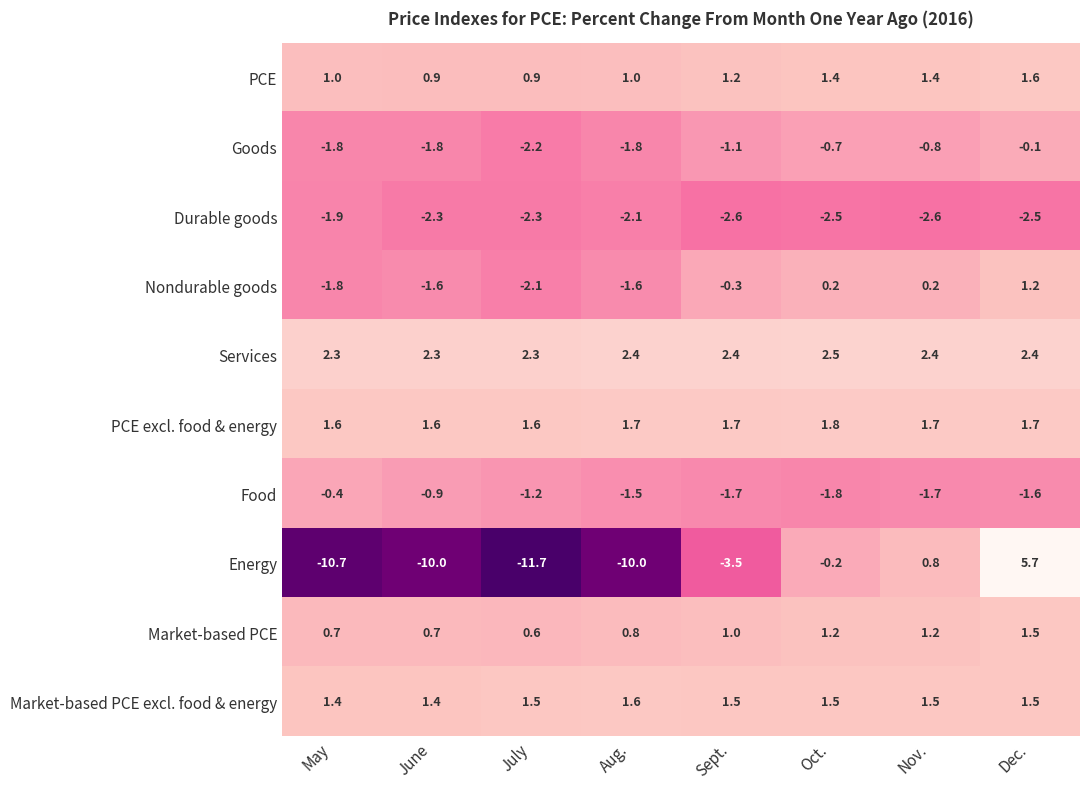

What is the spread (max minus min) of values at July?

14.0